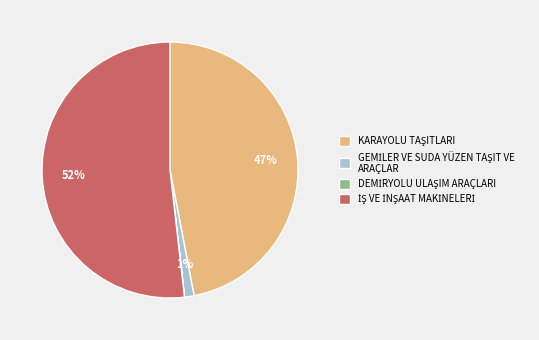

Does any single category account for the majority?

Yes